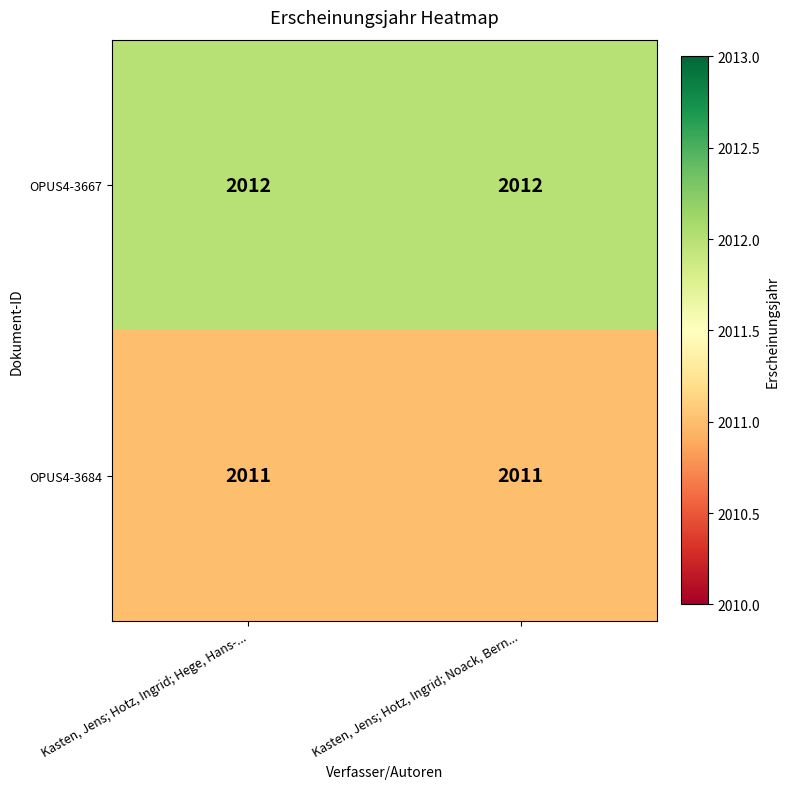

What is the sum of the OPUS4-3667 values at Kasten, Jens; Hotz, Ingrid; Hege, Hans-... and Kasten, Jens; Hotz, Ingrid; Noack, Bern...?

4024